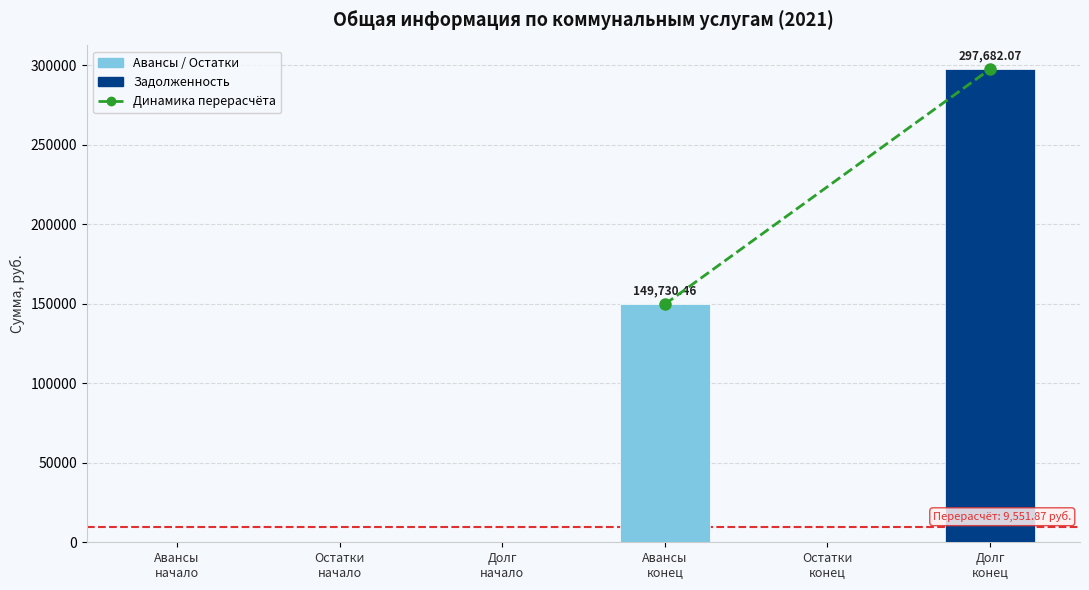

What is the sum of all values?

447412.5